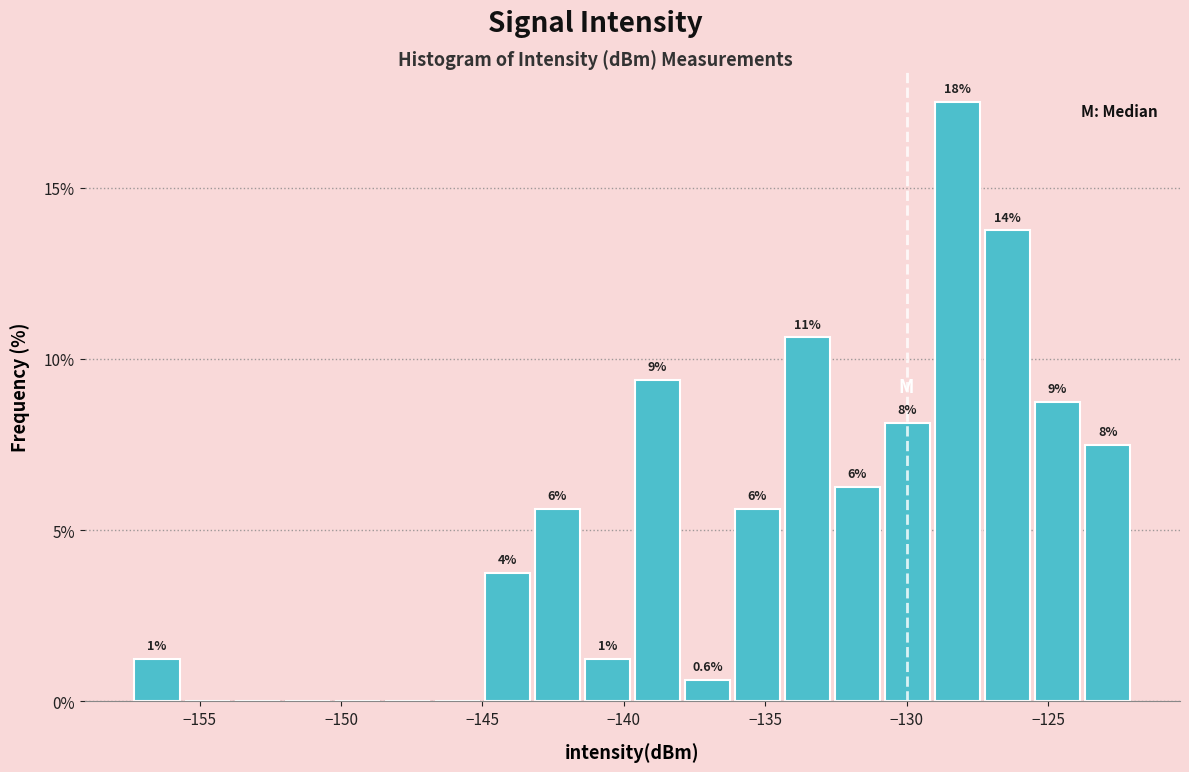

Around what value on the x-axis is the tallest bar? Give the approximate position of its centre, as read against the axis.

-128.0